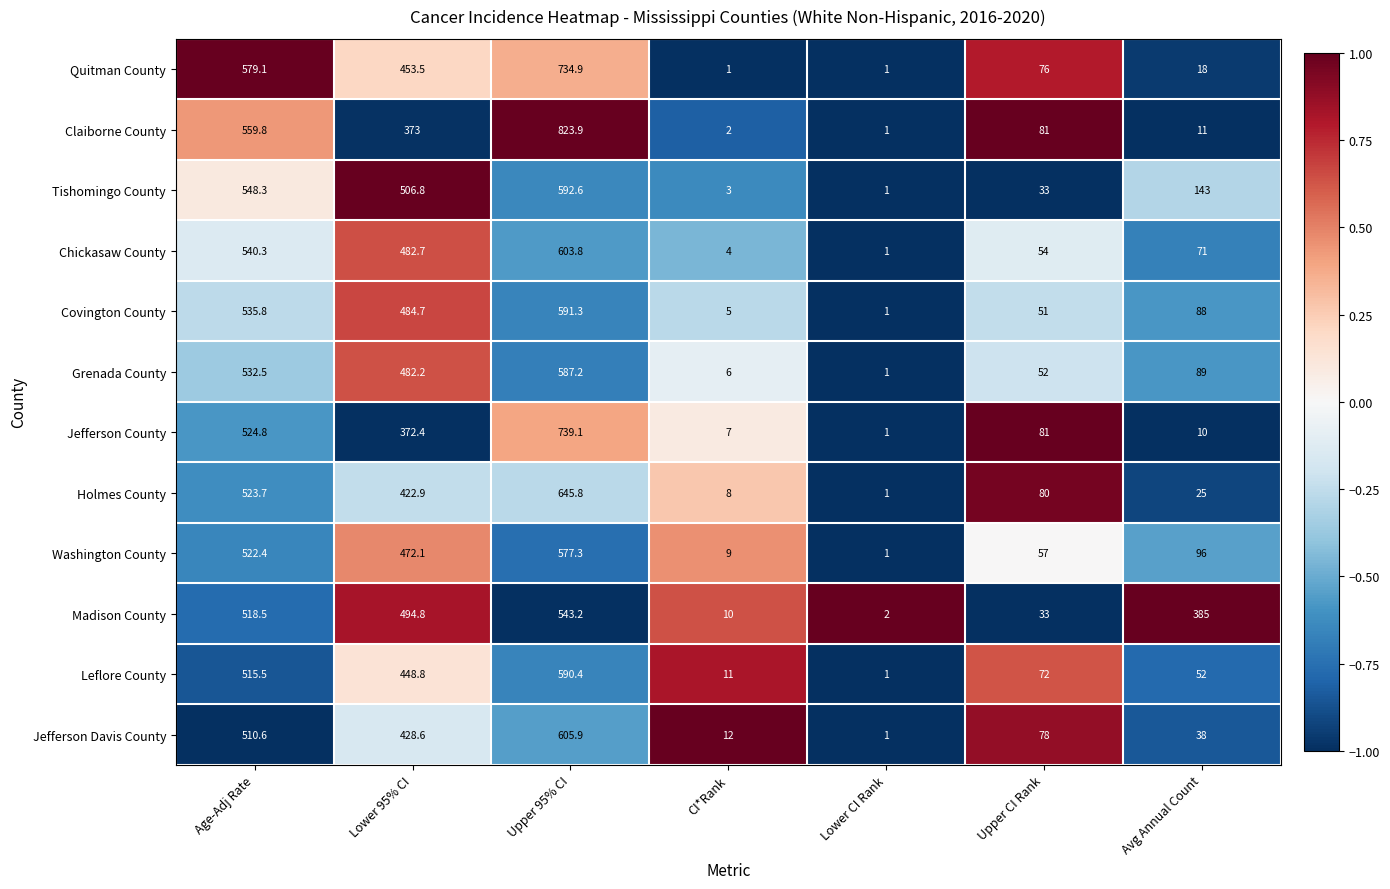

Count the number of categories in the chart.

7